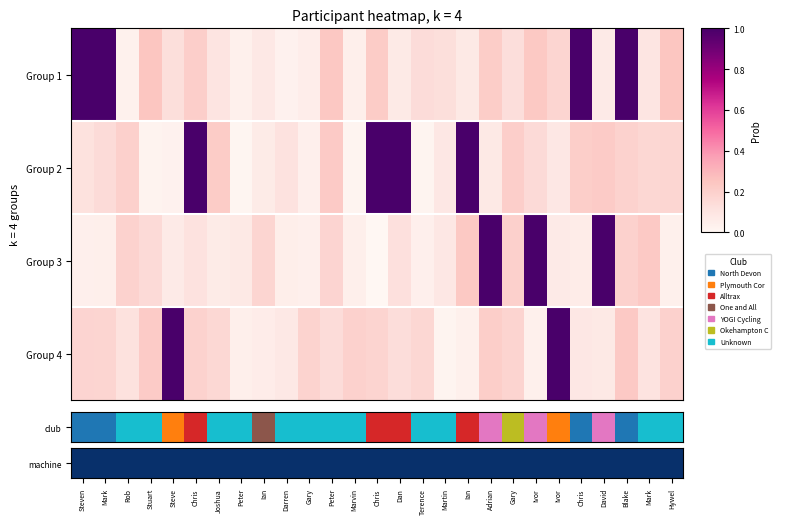

At which category does the chart reach its minimum across all series?

Chris